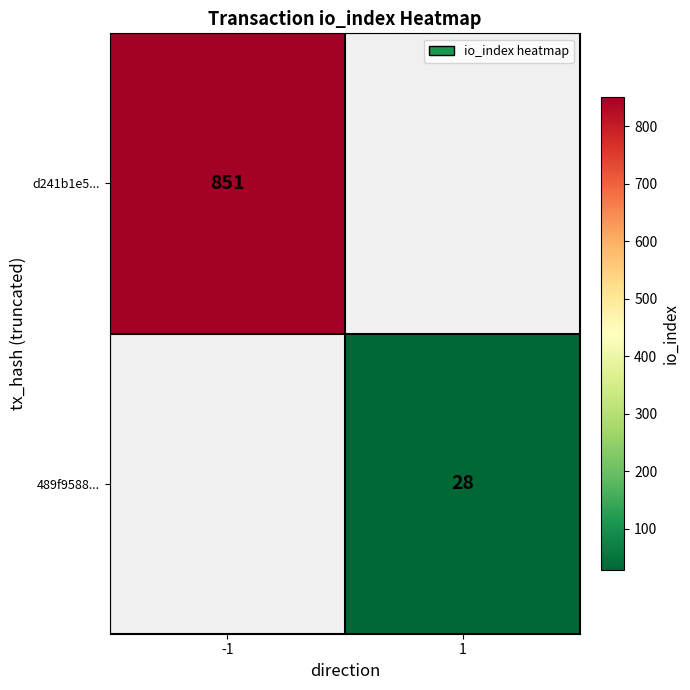

The 489f9588... series shows 28 at 1. True or false?

True